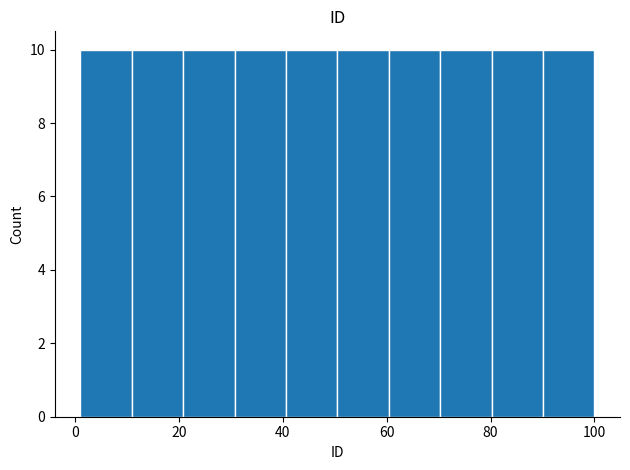

What is the height of the bar covering 30 to 40 on the x-axis? Neither the bar edges nor the heights are printed on the chart, so give them approximately, as read against the axes.

10